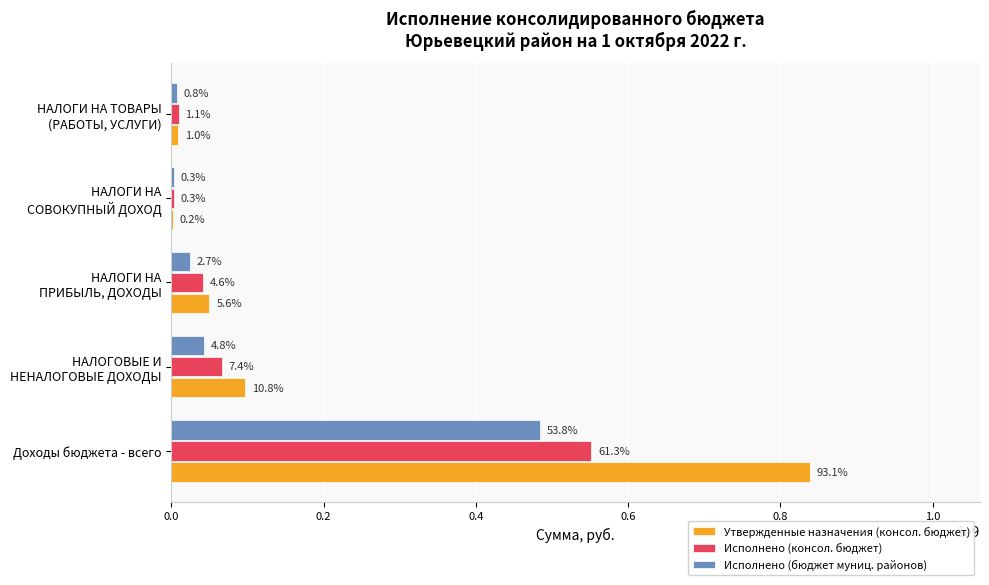

Which series has the widest spread of values?

Утвержденные назначения (консол. бюджет)